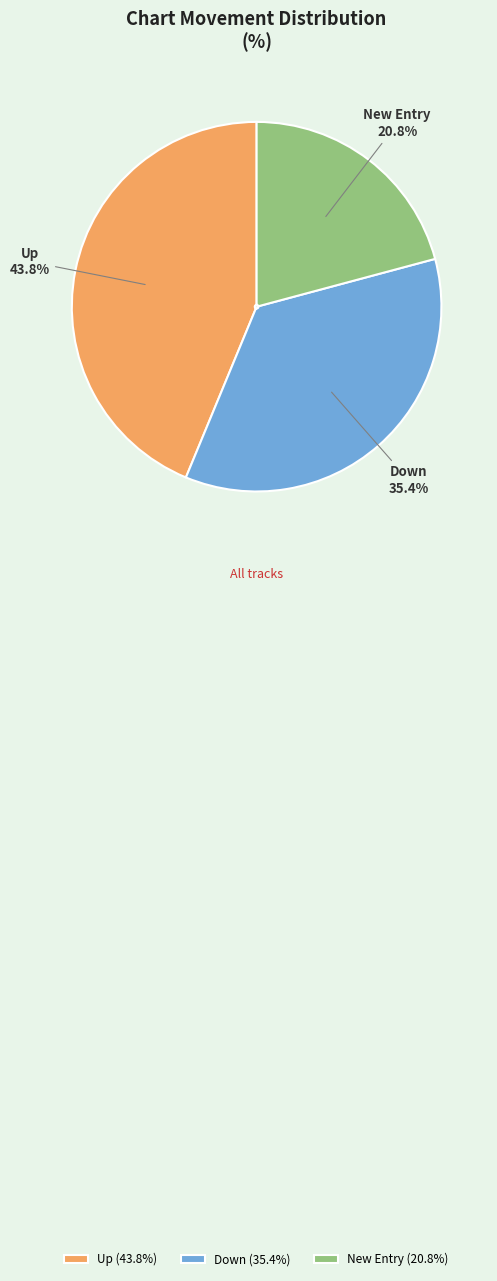

Is there a majority slice in this chart?

No